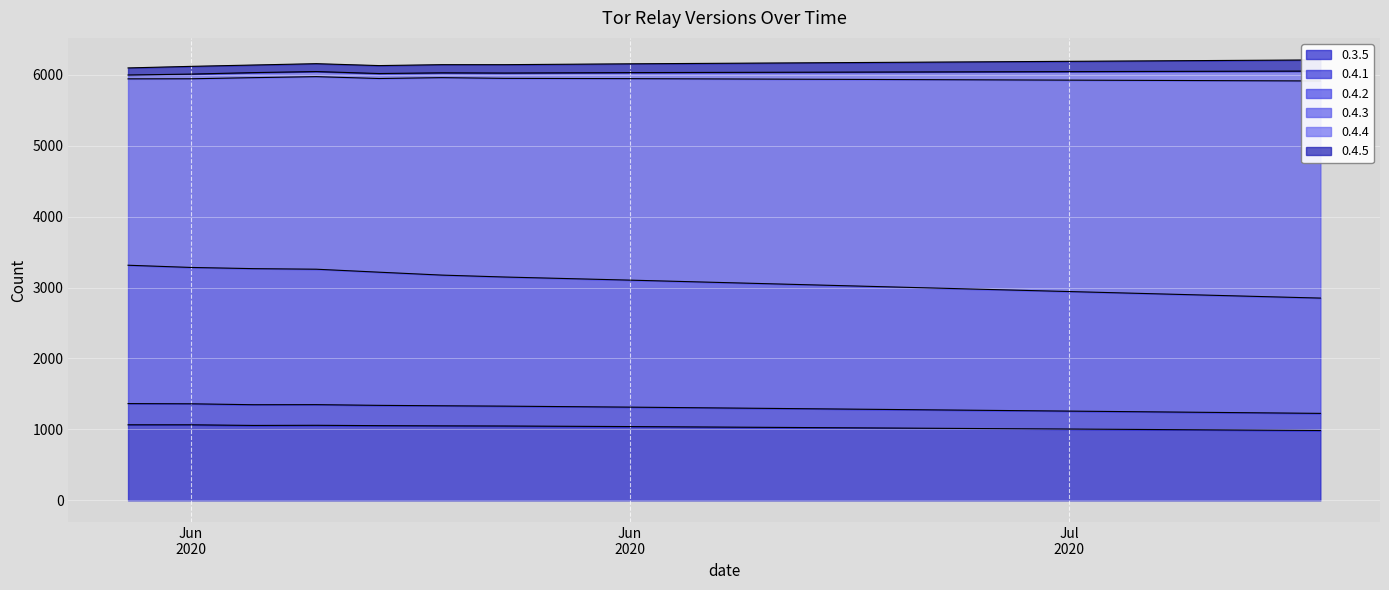

The 0.3.5 series shows 1035 at 2020-07-01. True or false?

True